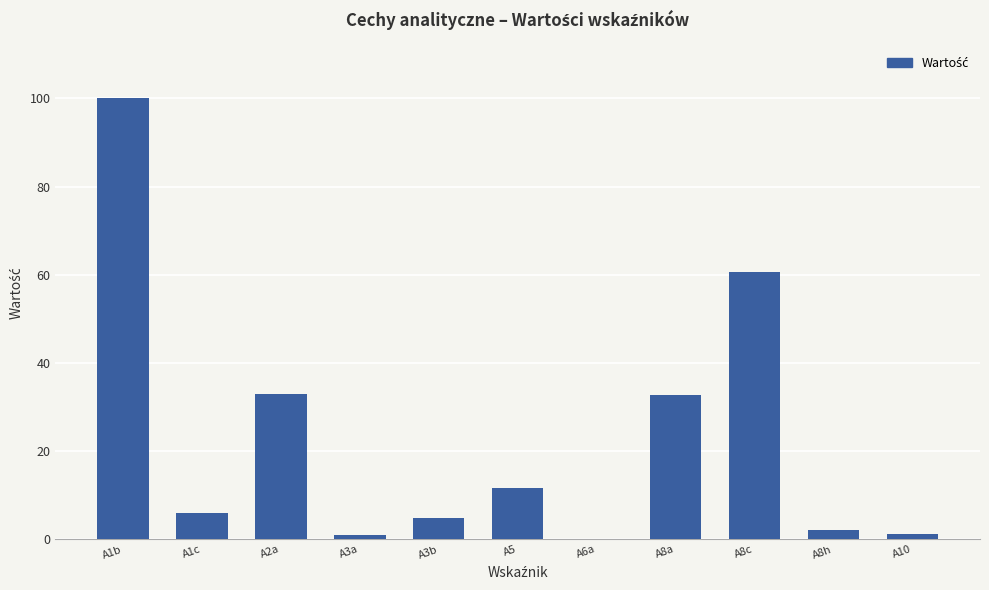

Approximately how many times larger is the value at A8c compared to A1b?

0.6